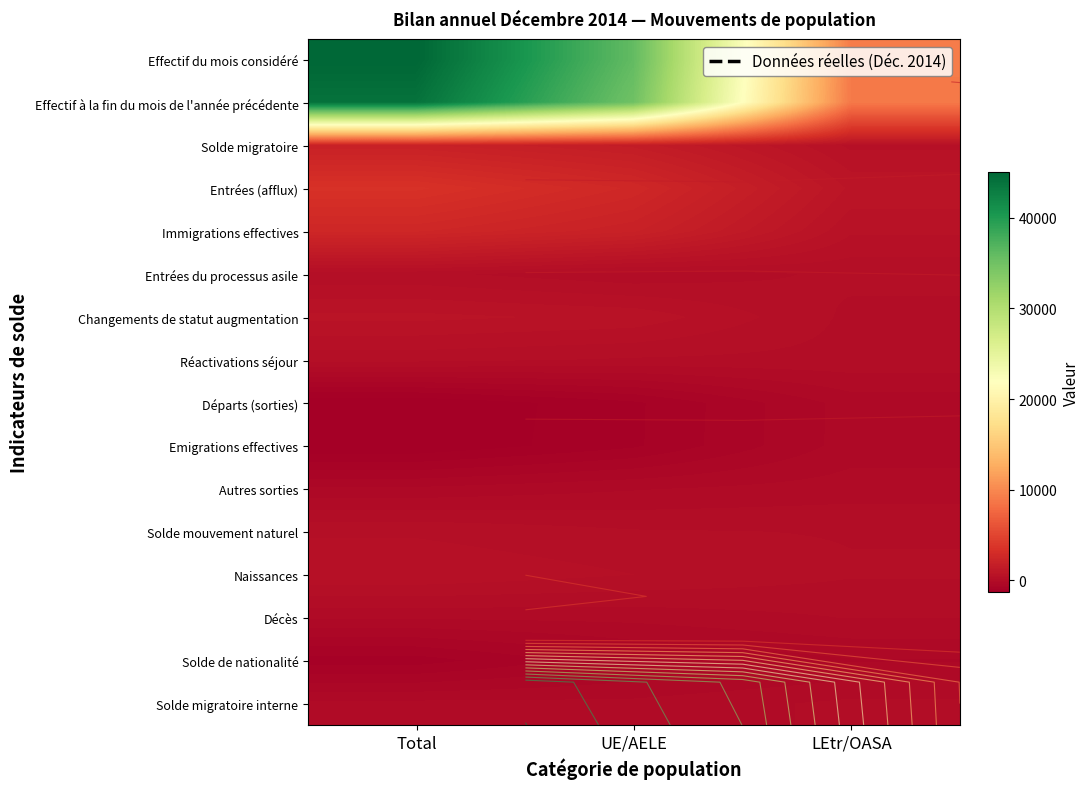

The Solde migratoire interne series shows -61 at UE/AELE. True or false?

False